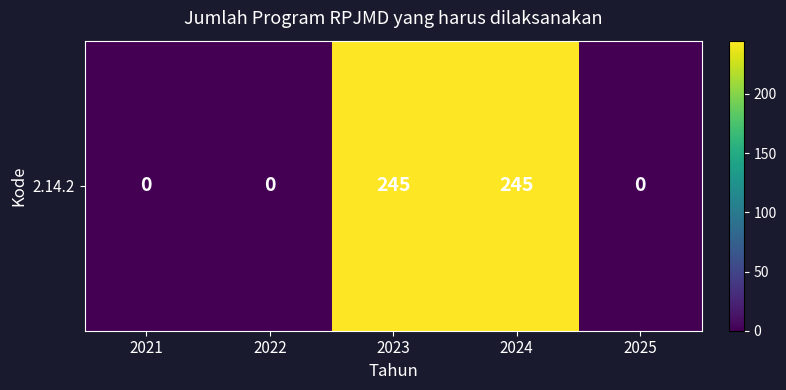

True or false: the data shows 373 at 2023.

False